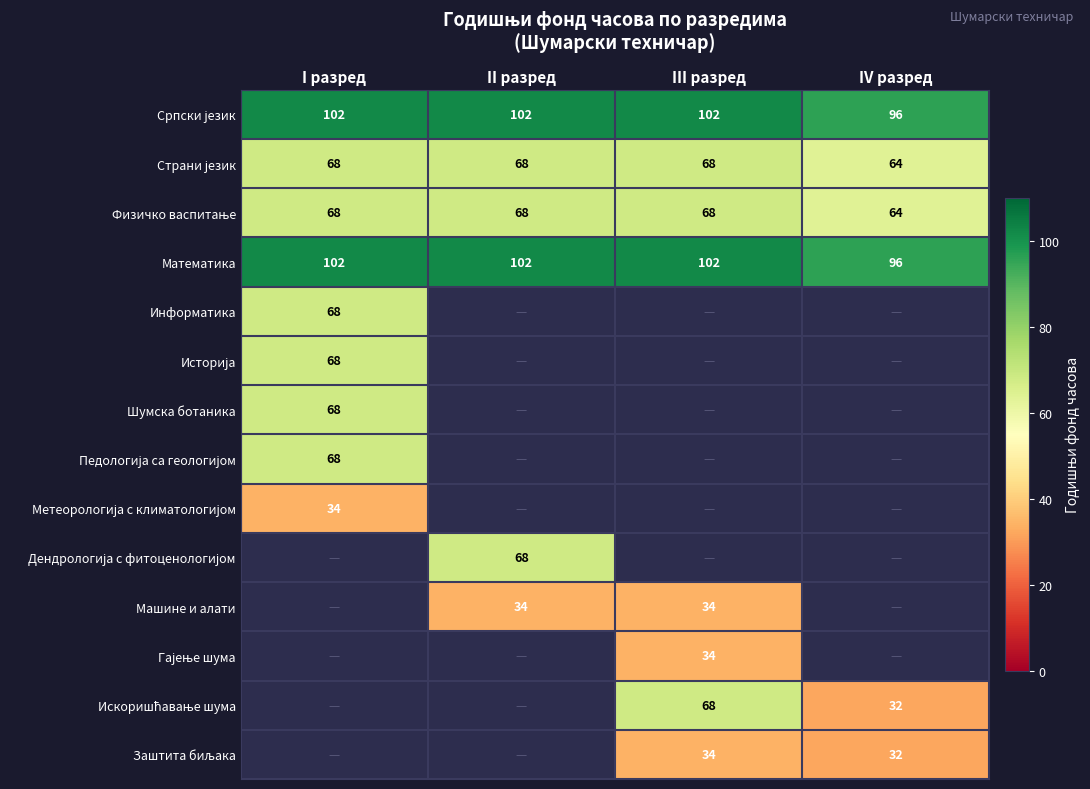

True or false: Математика has a value of 96 at IV разред.

True